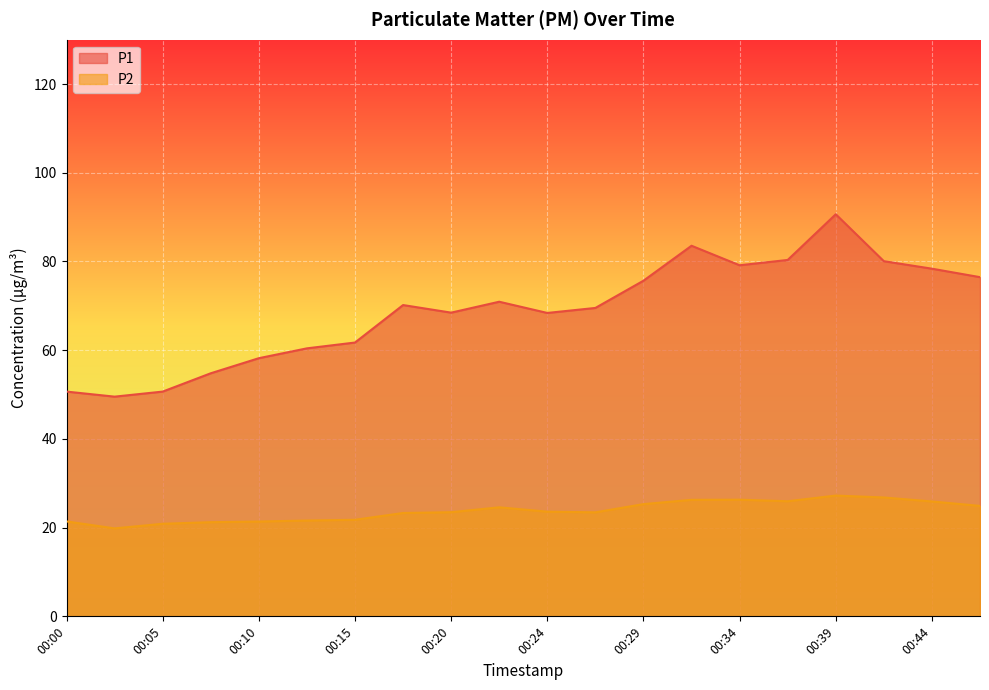

How many lines are shown in the chart?

2